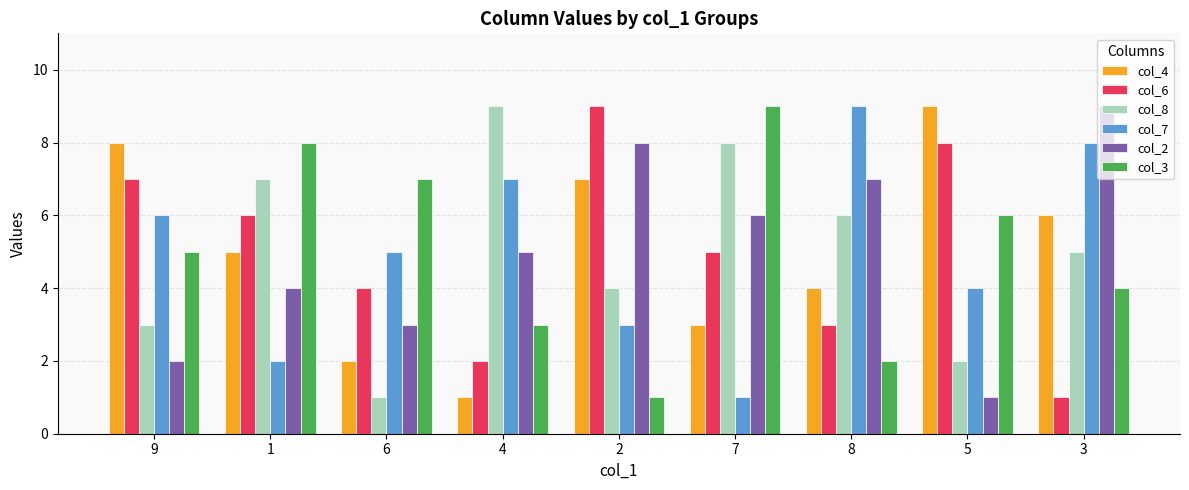

What is the difference between the highest and lowest values at 7?

8